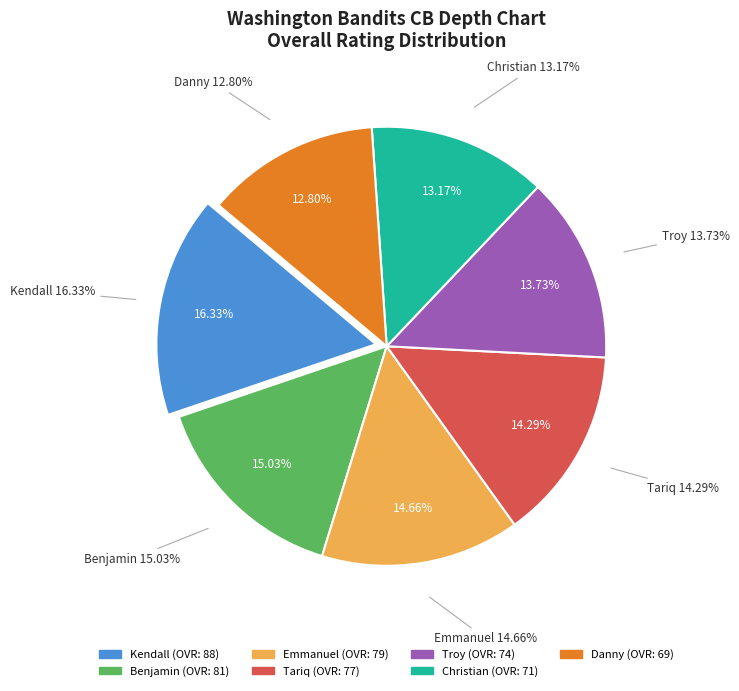

Is Danny the majority of the pie?

No